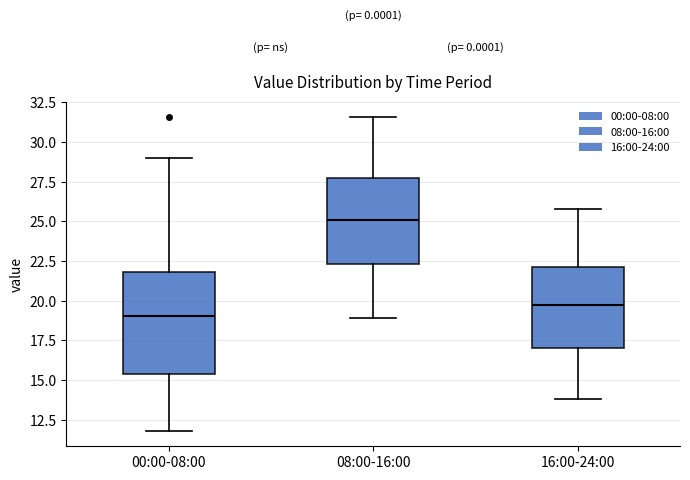

Where is the upper edge of the box for 16:00-24:00 on the y-axis? The values are not printed on the chart, so give them approximately, as read against the axis.

22.0